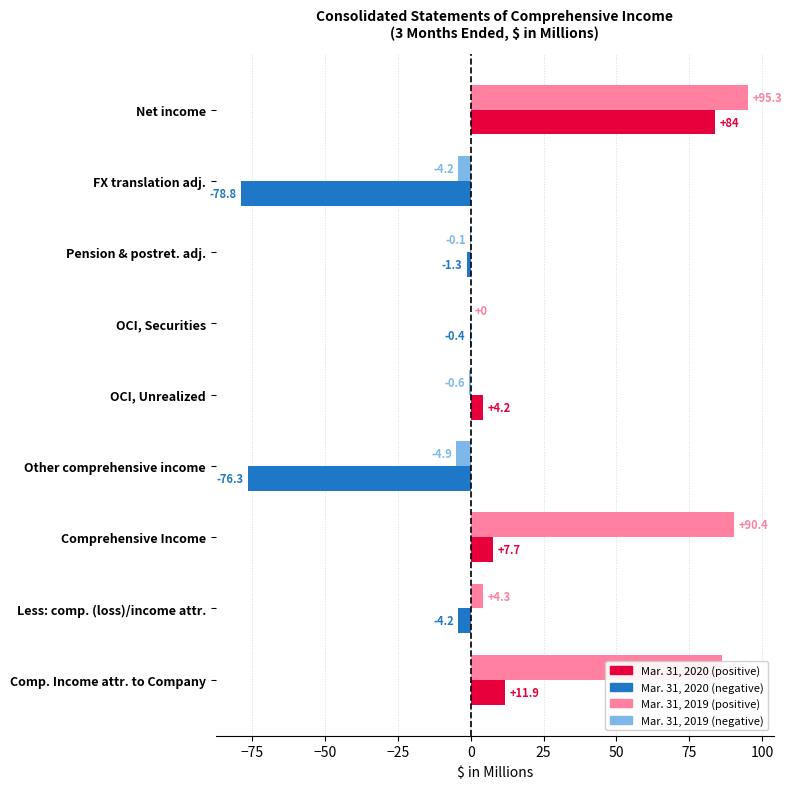

What is the total value across all series at Comprehensive Income?

98.1